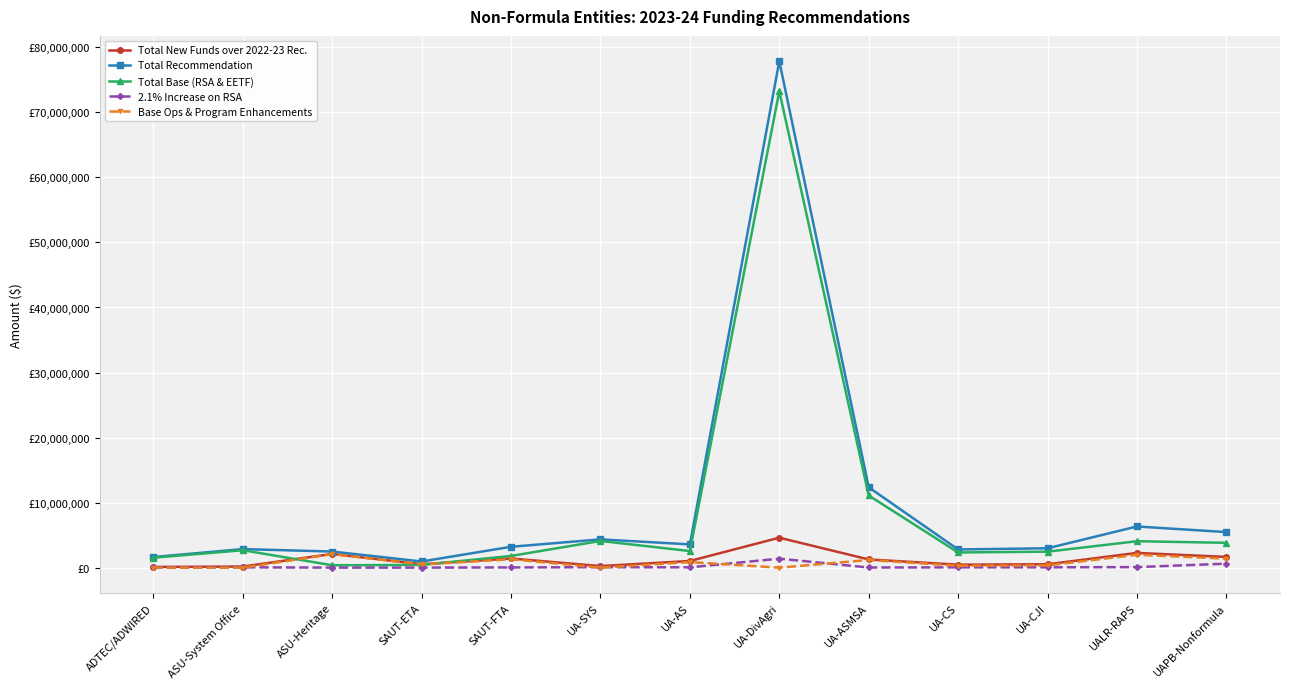

What is the difference between the maximum and second lowest values in the Total New Funds over 2022-23 Rec. series?

4432146.6